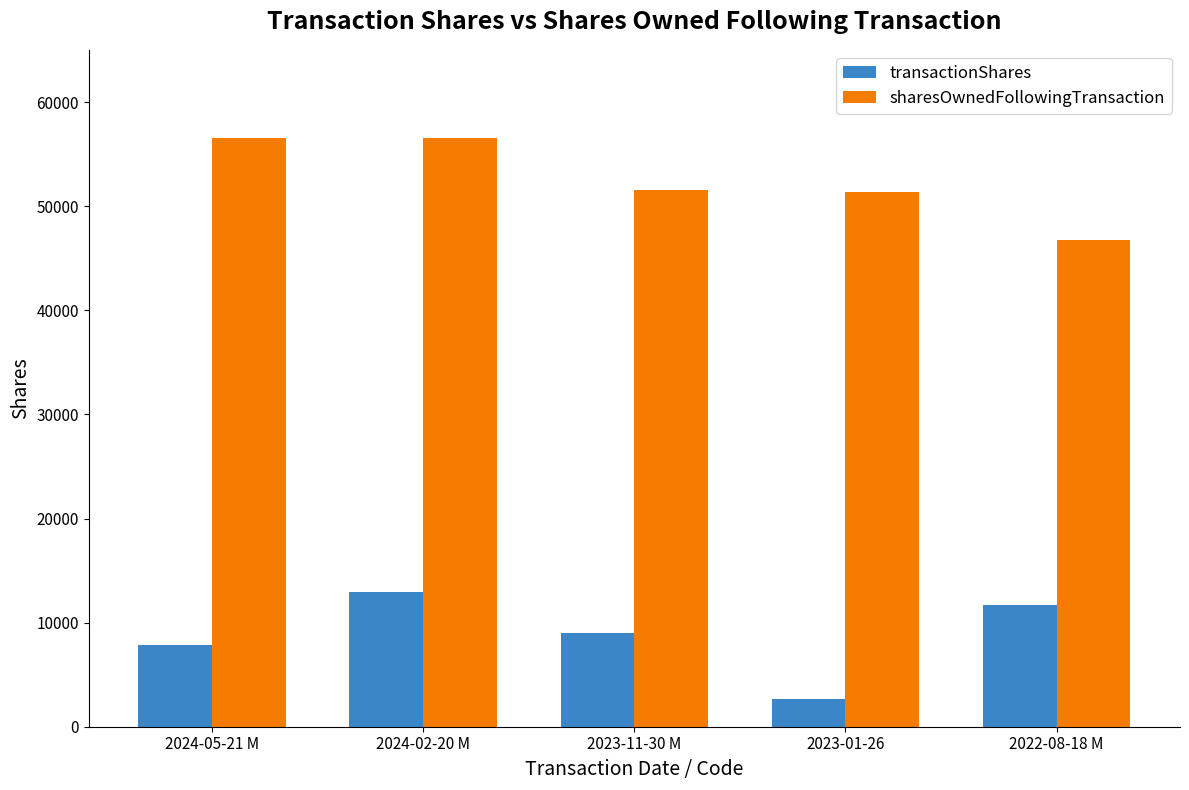

At how many categories does at least one series exceed 52896?

2